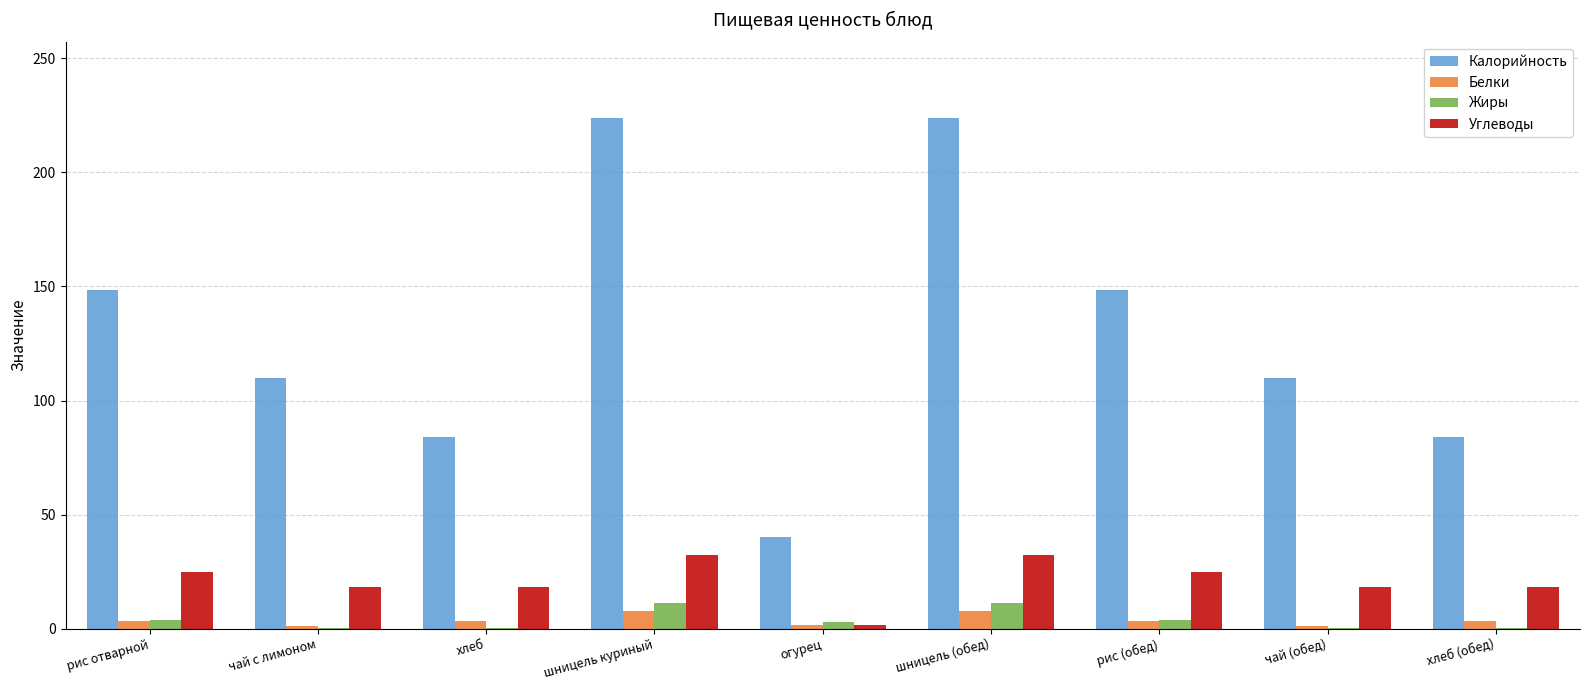

Is the value of Калорийность at огурец greater than the value of Белки at рис отварной?

Yes